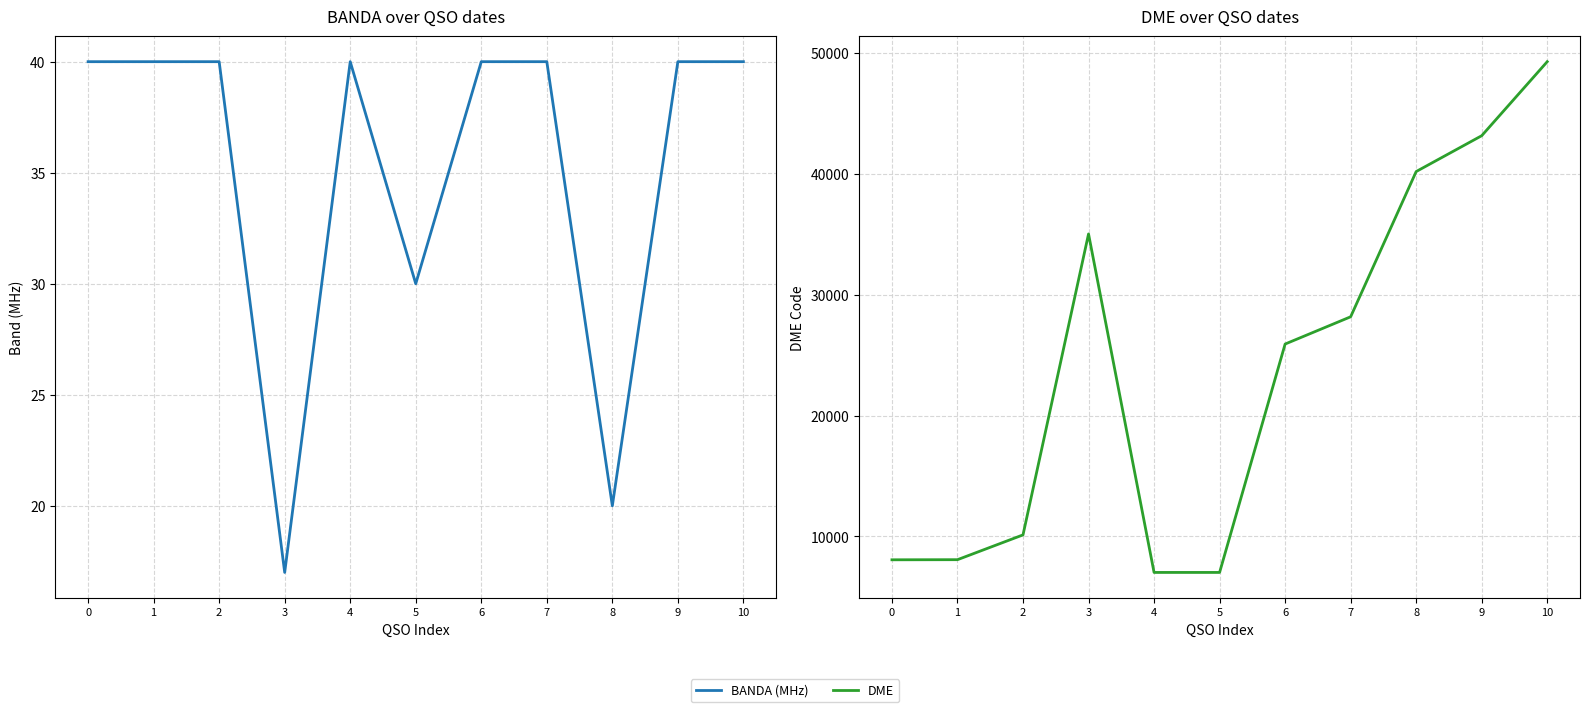

Which has a higher value, 10 or 8?

10